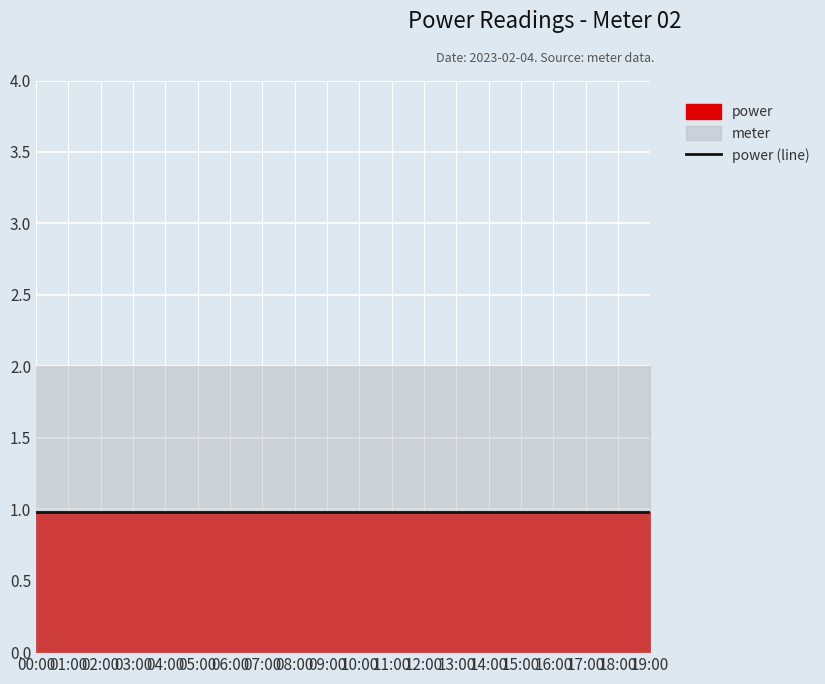

What is the value of the power point at the 7th from the left?

1.0